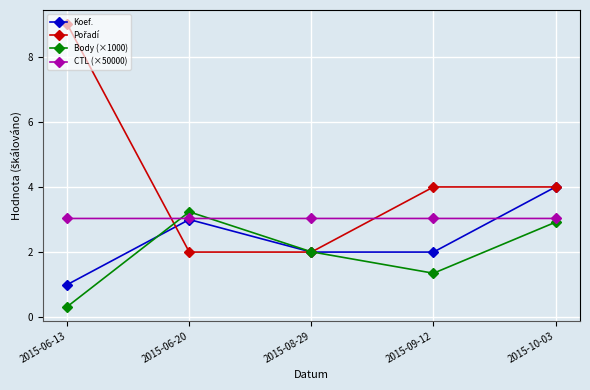

At which category does the chart reach its peak across all series?

2015-06-13